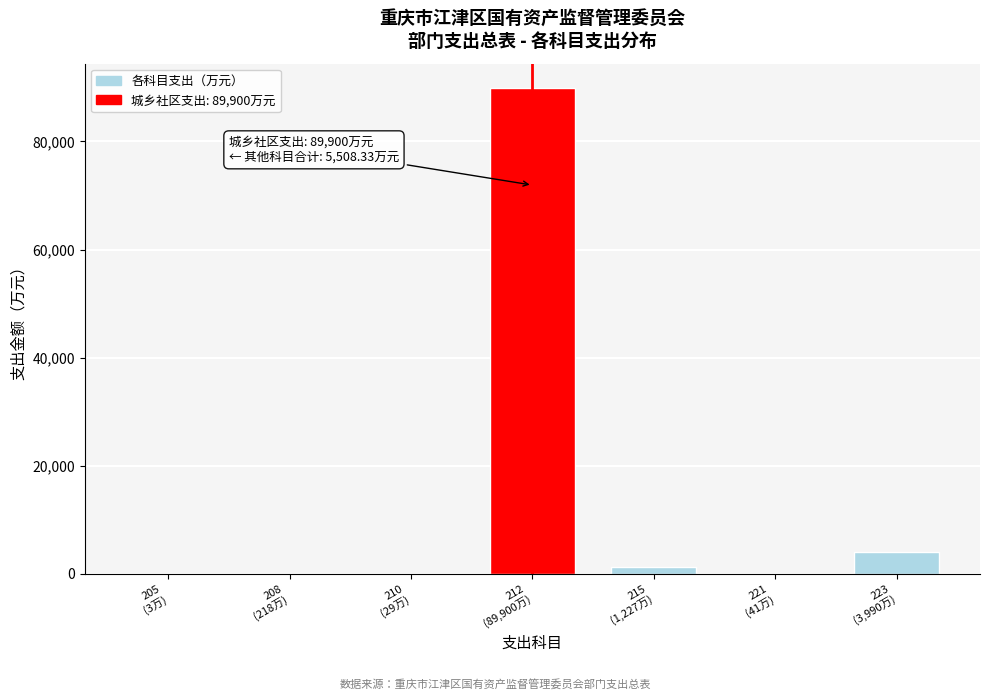

What is the sum of all values?

95408.3